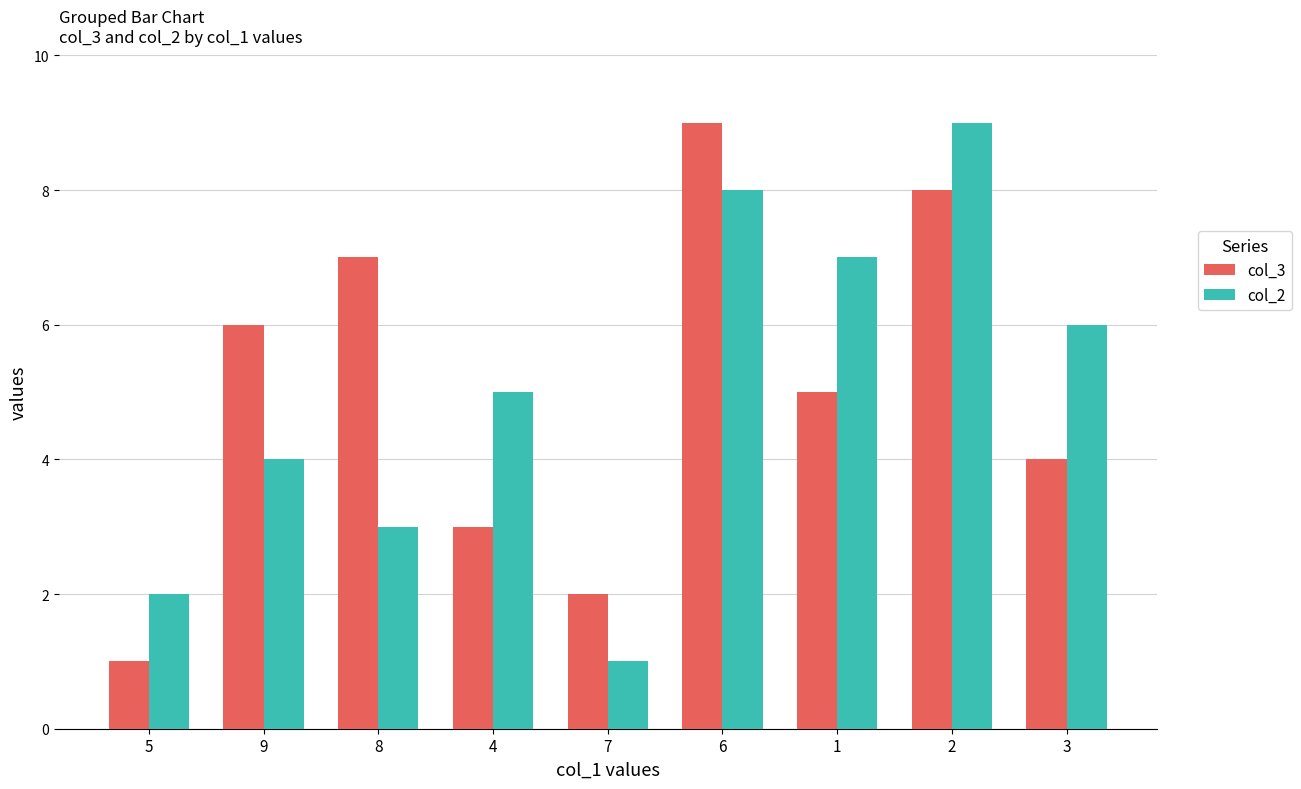

What is the label of the 5th bar from the left?

7